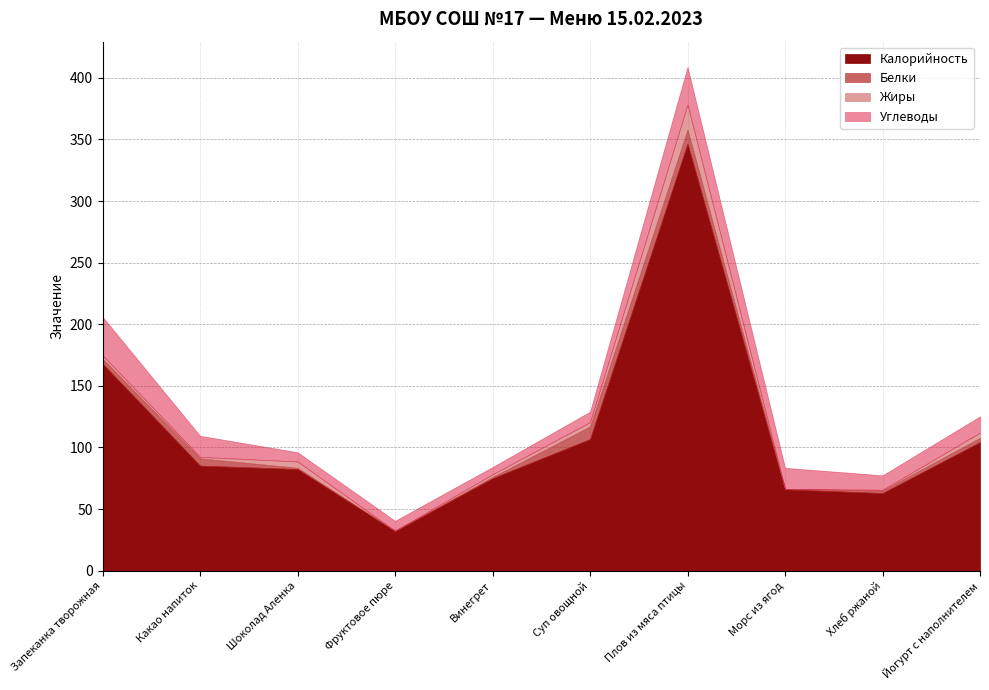

What is the difference between the Углеводы values at Шоколад Аленка and Запеканка творожная?

23.7